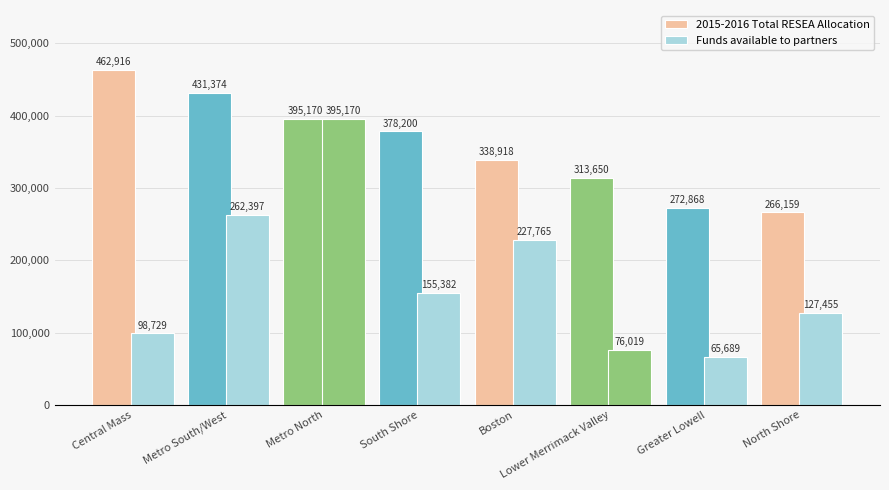

How many distinct data groups are displayed?

2